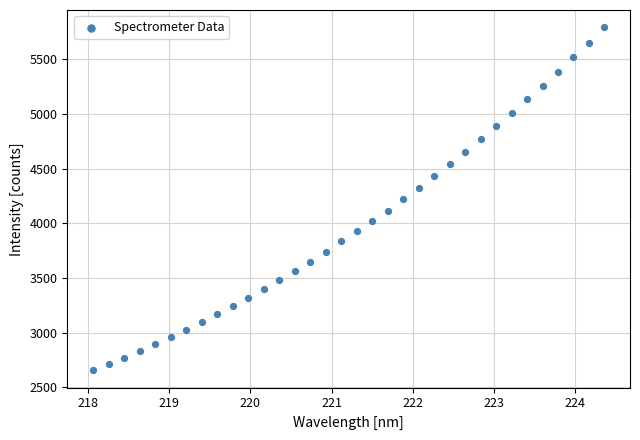

What is the range of X values (max minus min)?

6.3